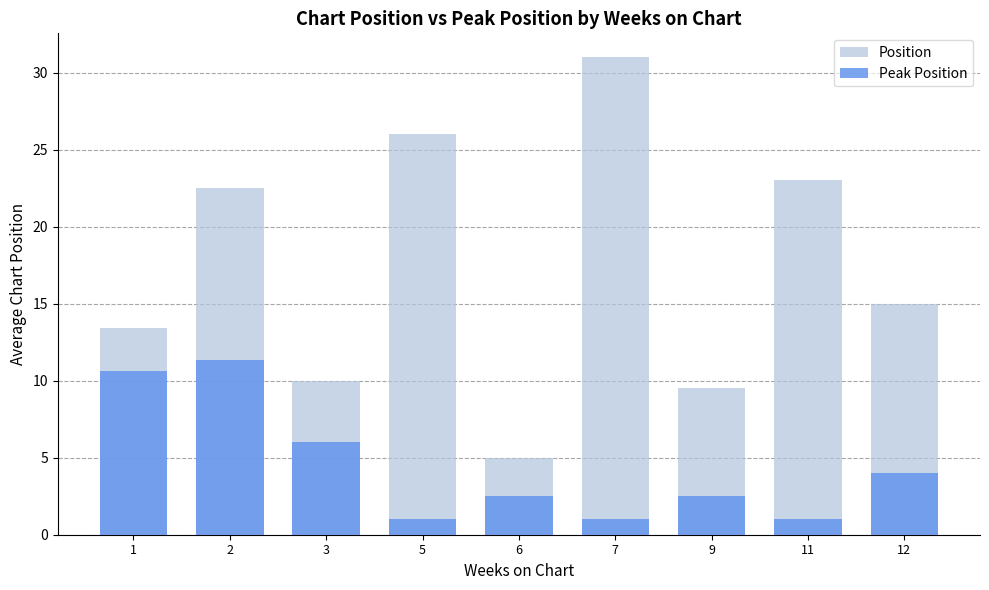

The Position series shows 15.1 at 3. True or false?

False